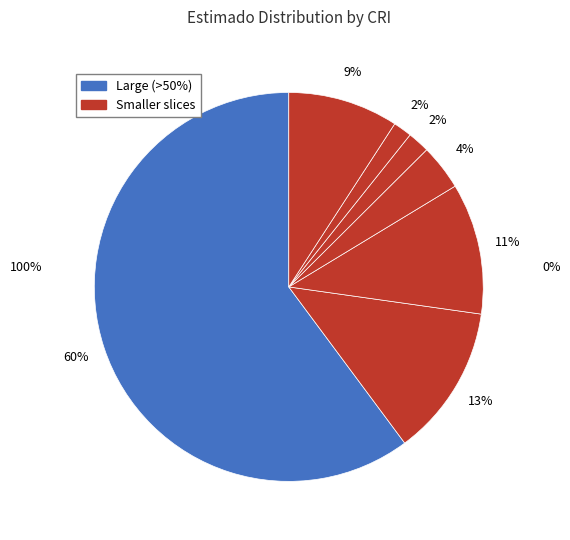

How many slices are in this pie chart?

7